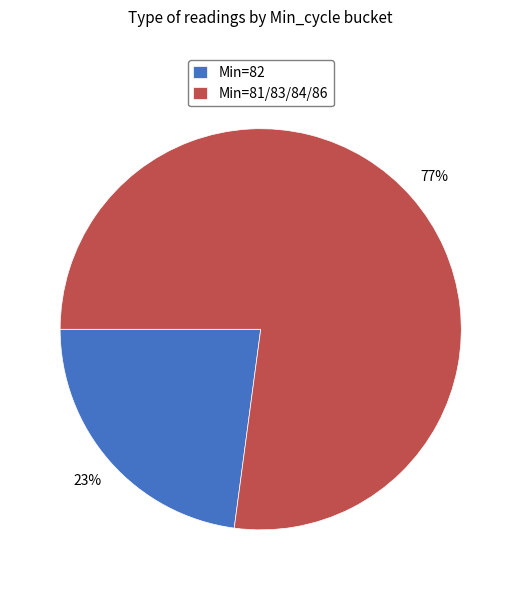

Which slice represents more than half of the pie?

Min=81/83/84/86